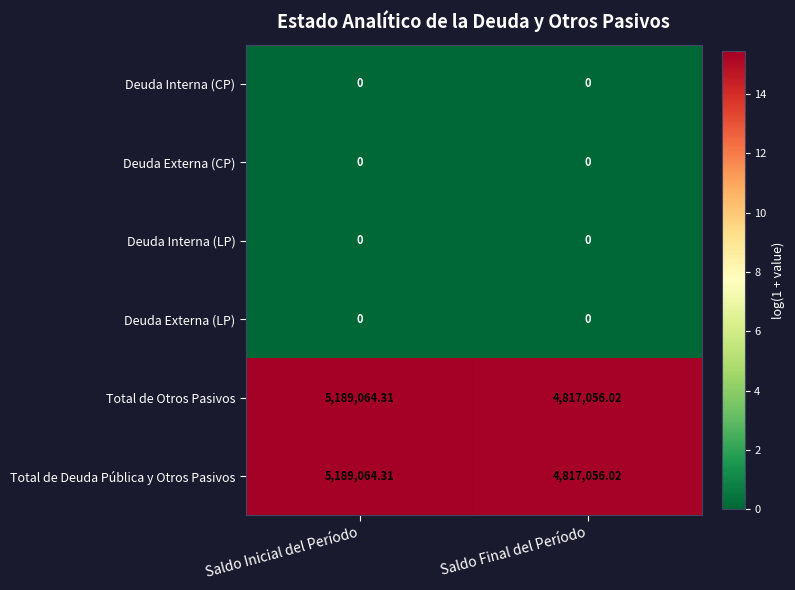

Which label corresponds to the largest value in the chart?

Saldo Inicial del Período